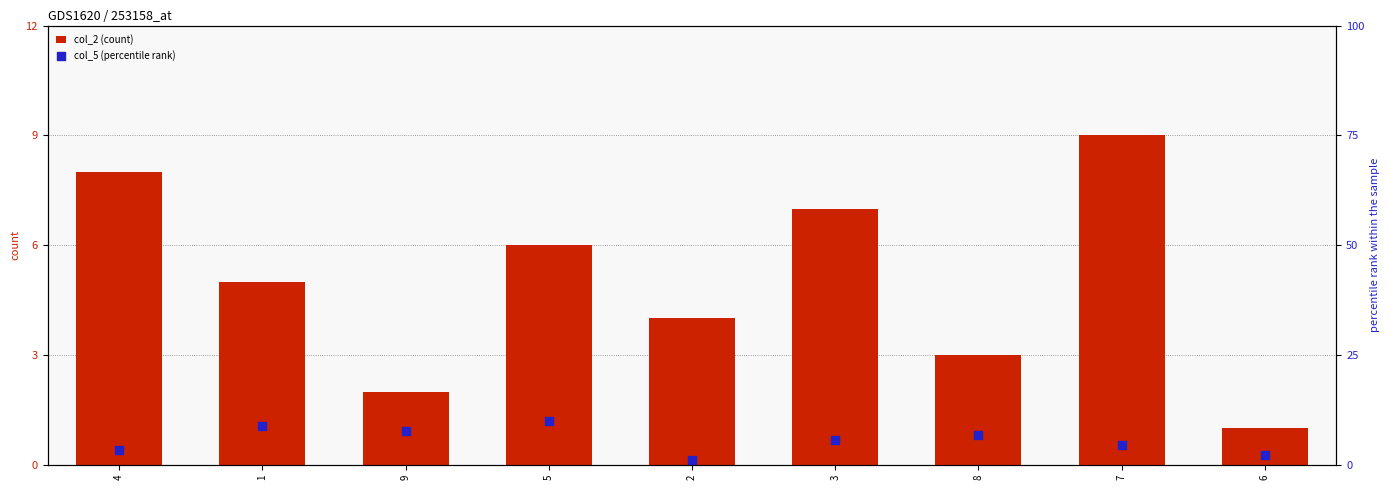

What is the total value across all series at 1?

13.9